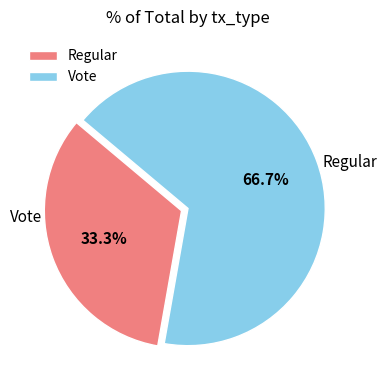

The Vote slice represents 72% of the pie. True or false?

False